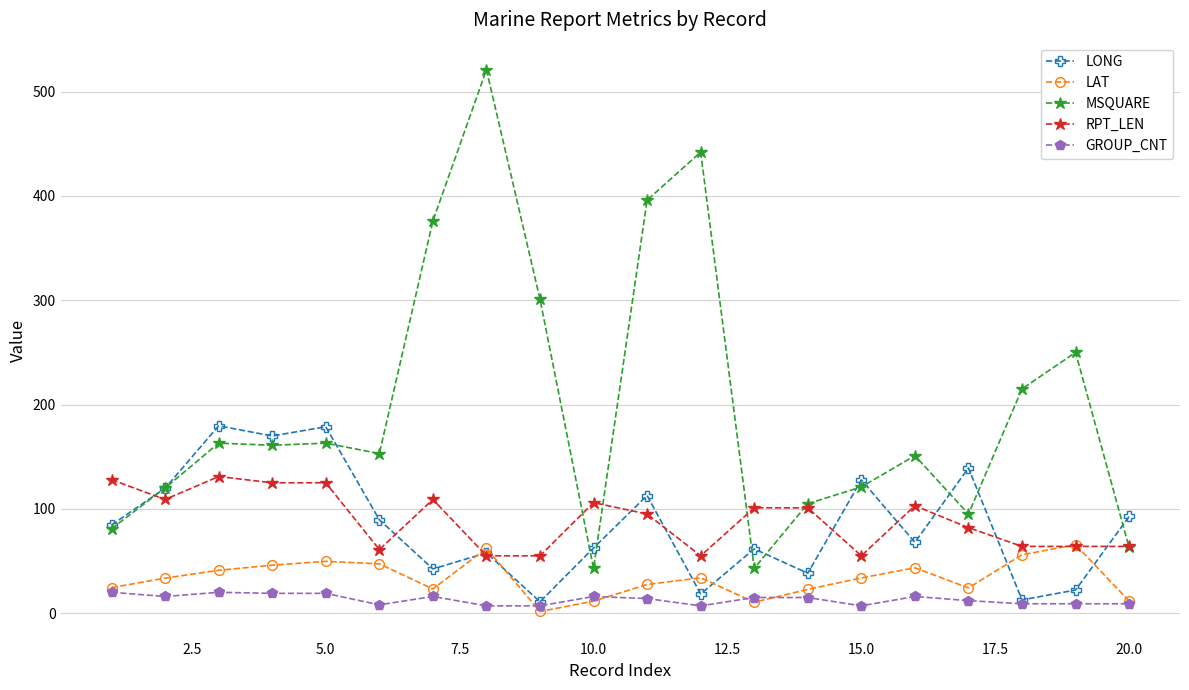

At how many categories does at least one series exceed 354?

4